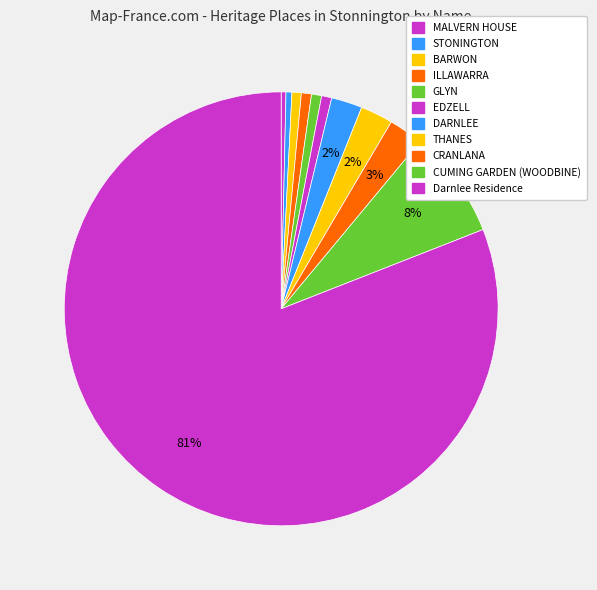

True or false: CRANLANA accounts for 3% of the total.

True